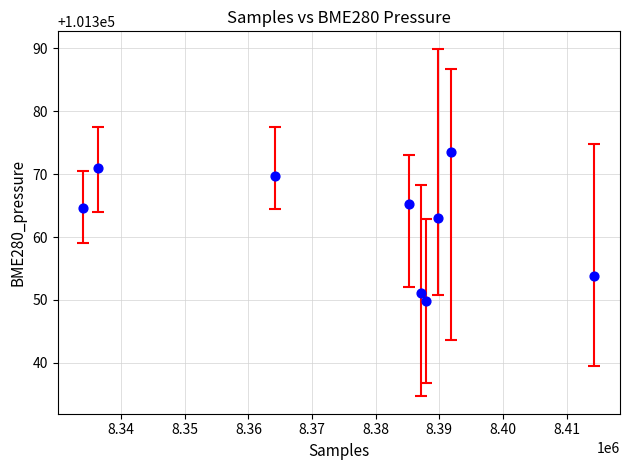

What is the range of X values (max minus min)?

80332.4